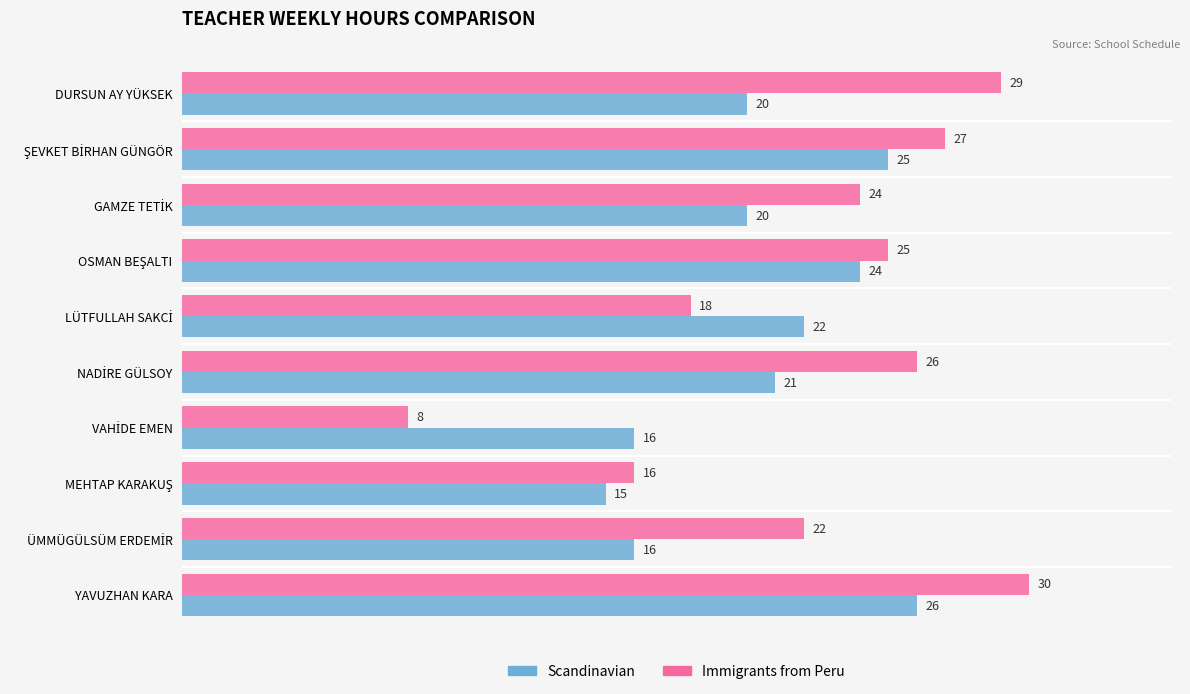

At how many categories does at least one series exceed 23?

6